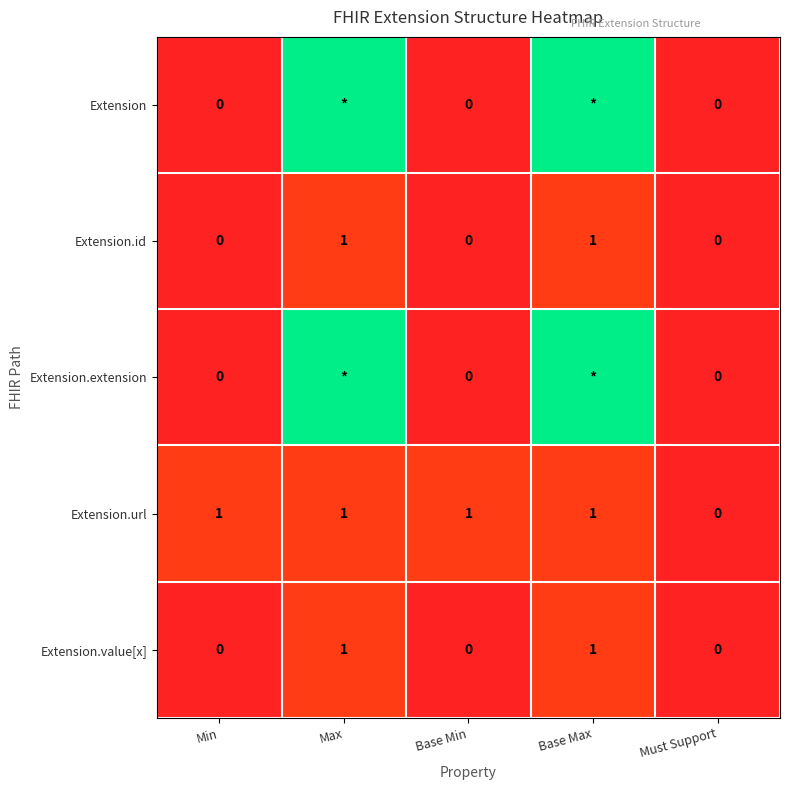

At which category is the sum across all series the highest?

Max